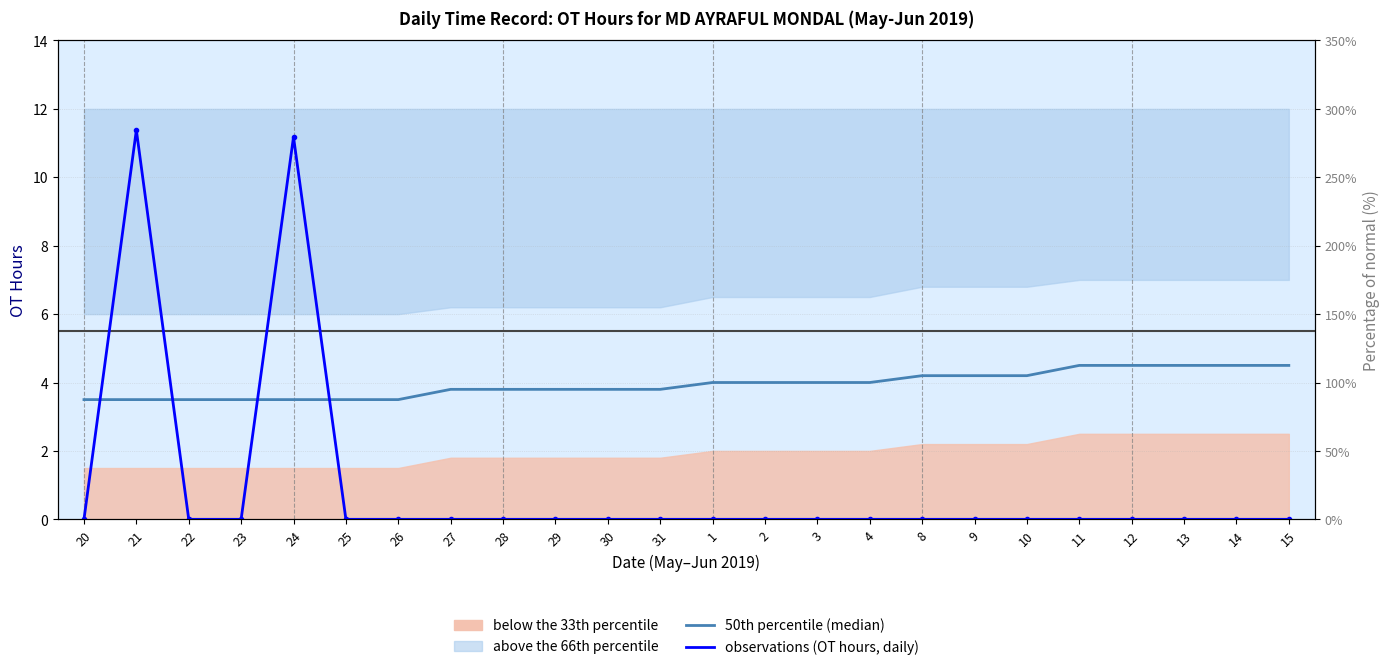

What is the value of the 50th percentile (median) point at the 22nd from the left?

4.5